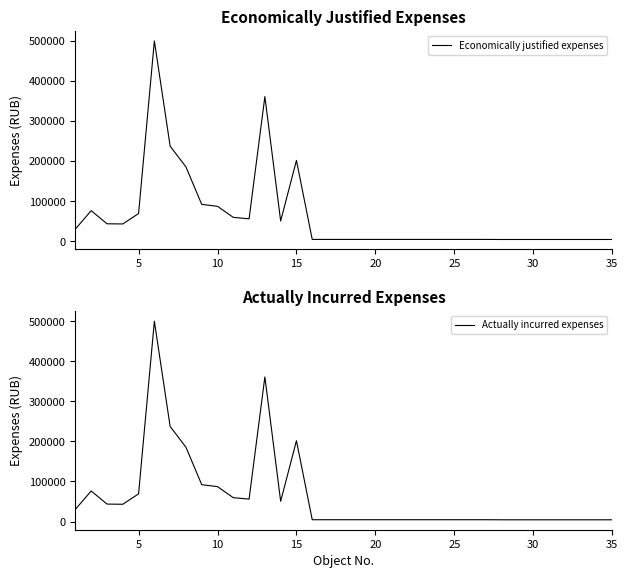

The value of Economically justified expenses at 15 is 295643.3. True or false?

False